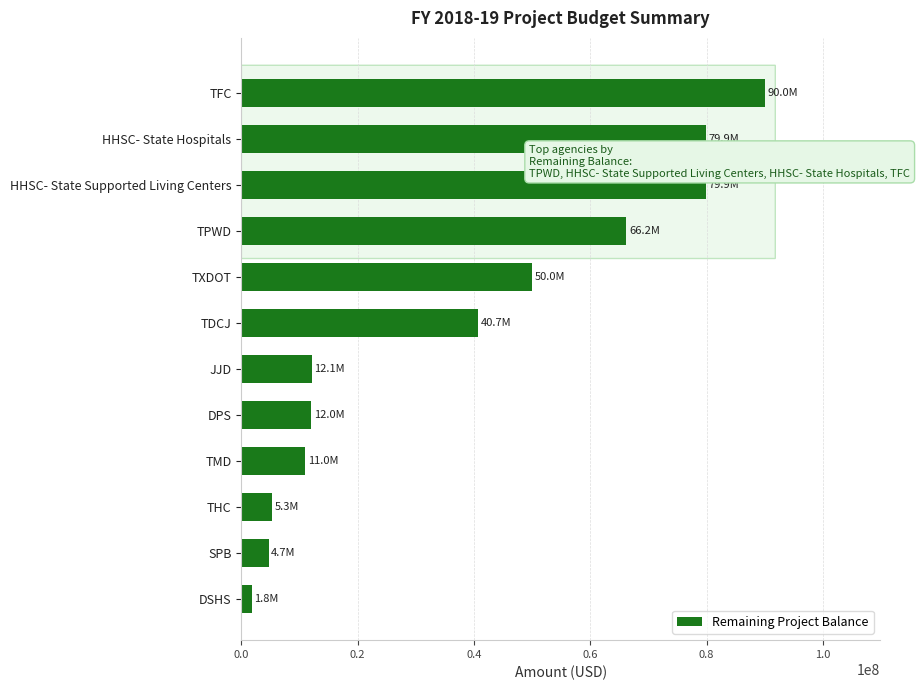

The value at HHSC- State Supported Living Centers is 141036566. True or false?

False